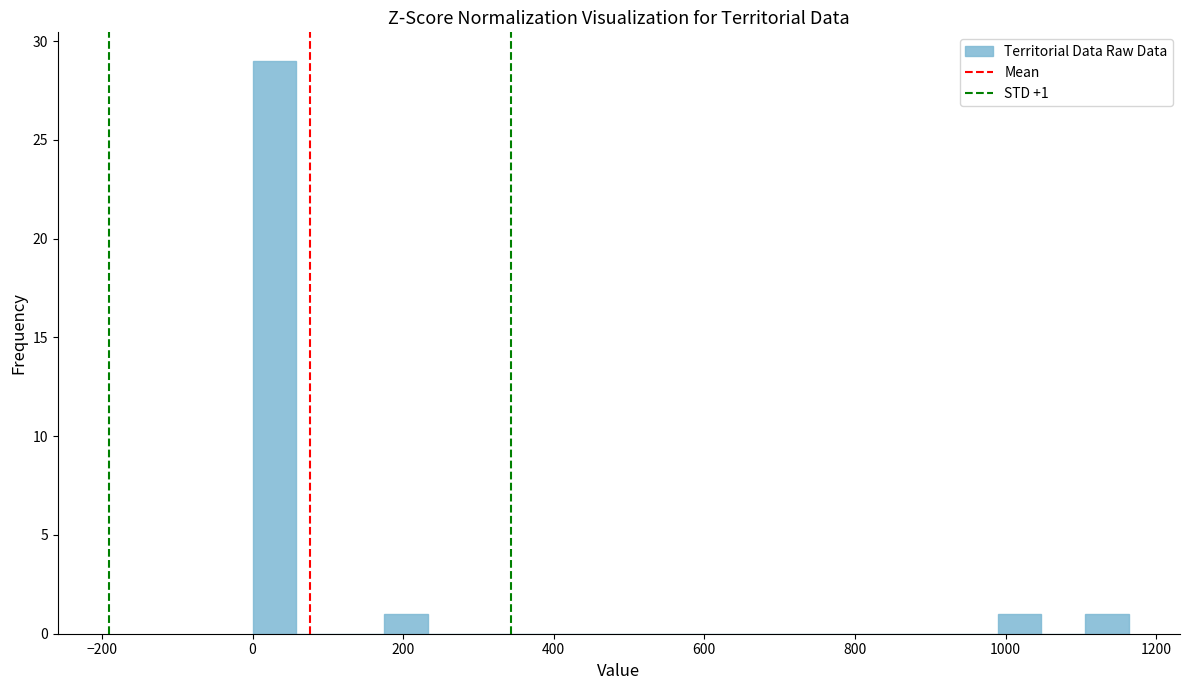

Read against the x-axis, roughly where is the centre of the tallest bar?

20